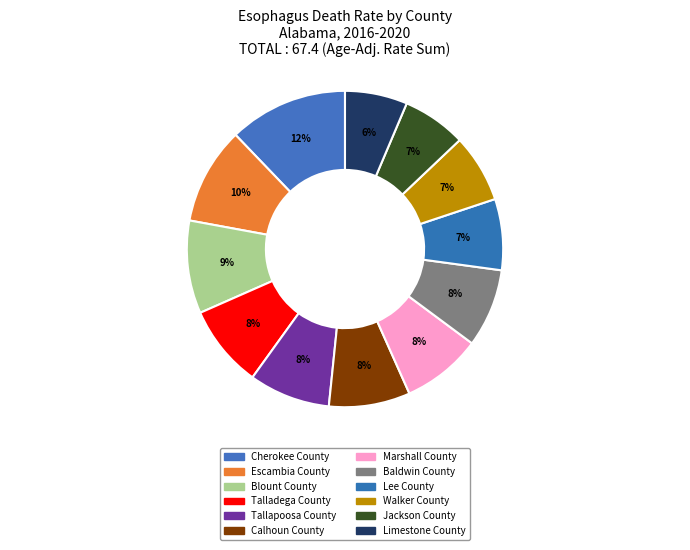

Which category has the biggest portion of the pie?

Cherokee County